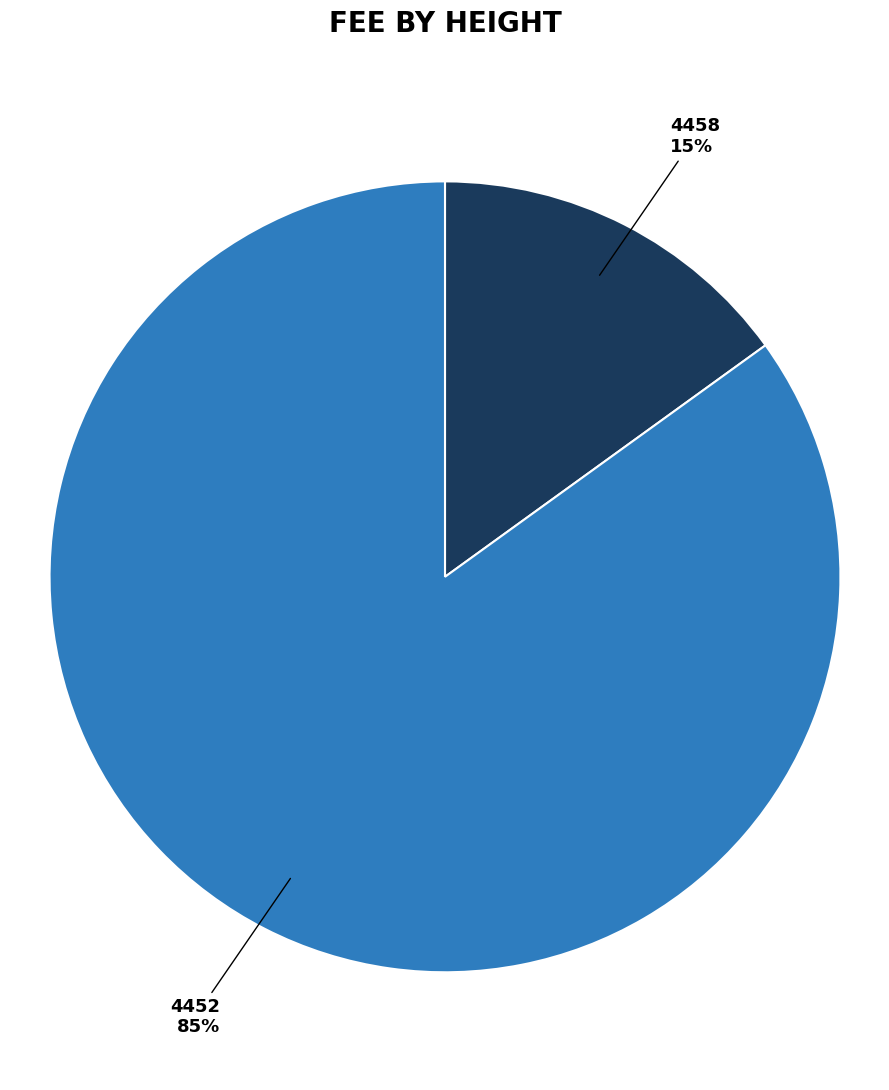

How many slices are in this pie chart?

2